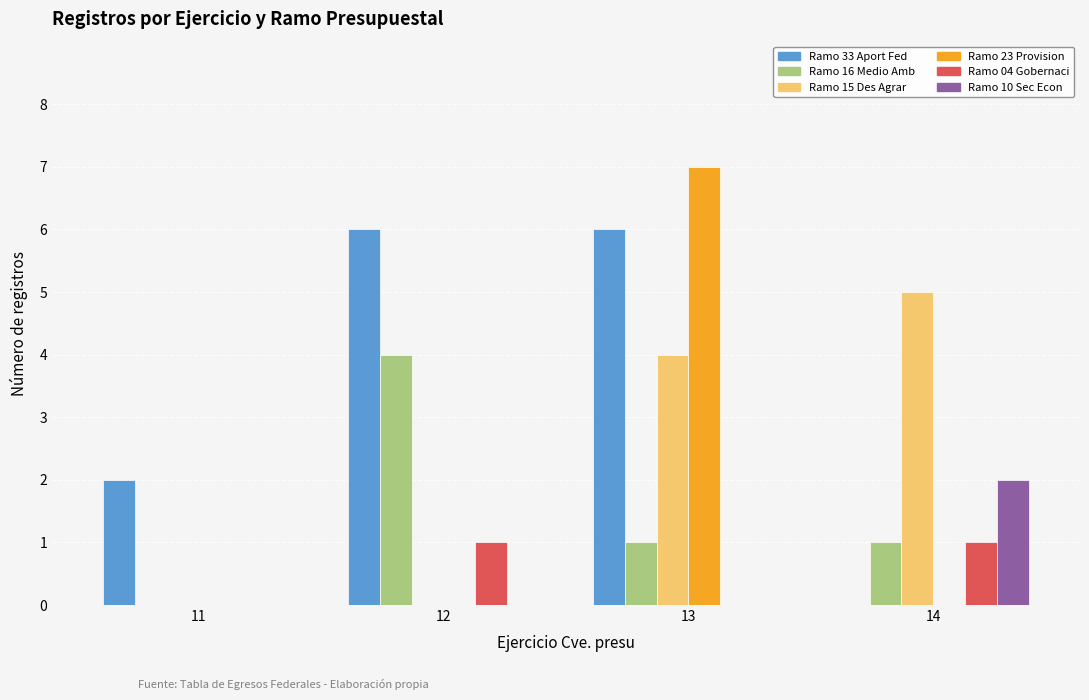

Are the bars horizontal?

No